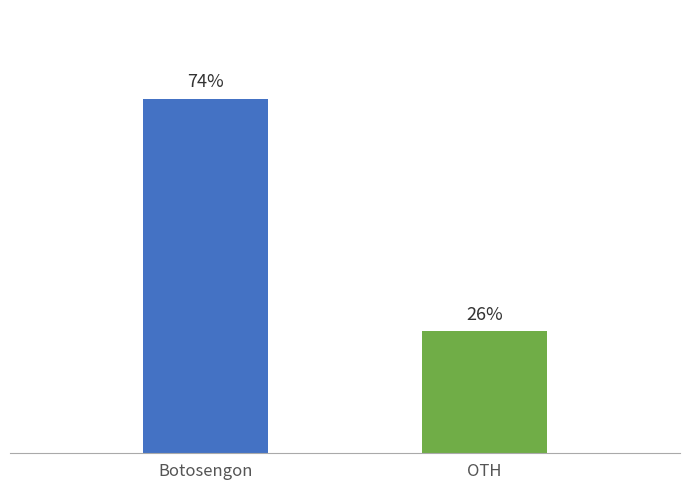

How many series are shown in this chart?

2